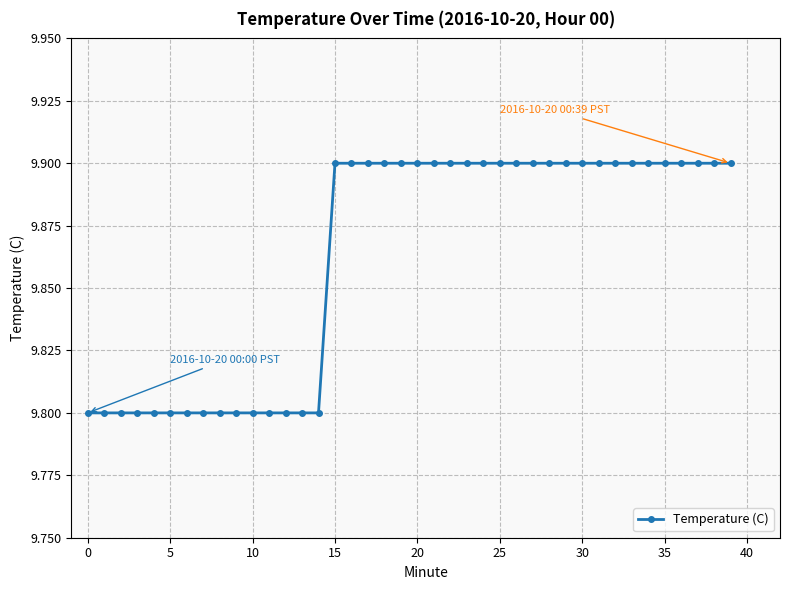

What is the greatest value displayed?

9.9